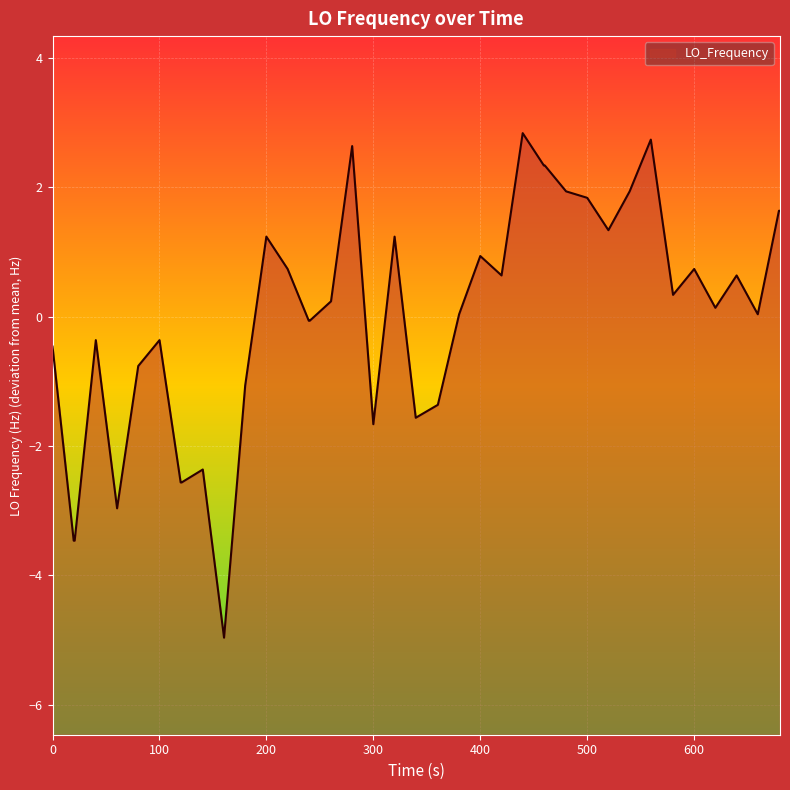

How many values exceed 0?

23